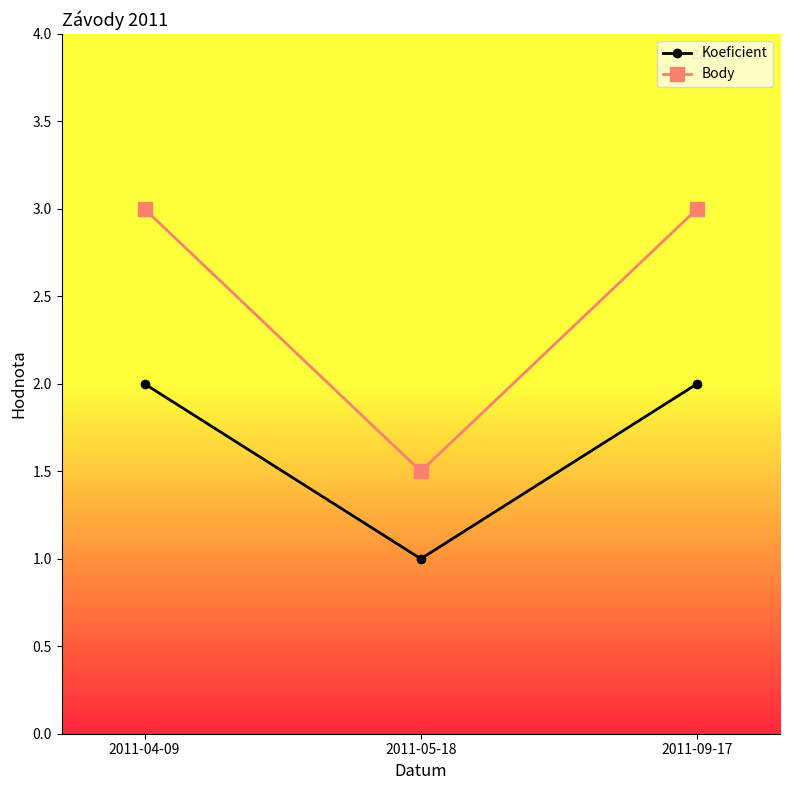

Which series has the largest total across all categories?

Body